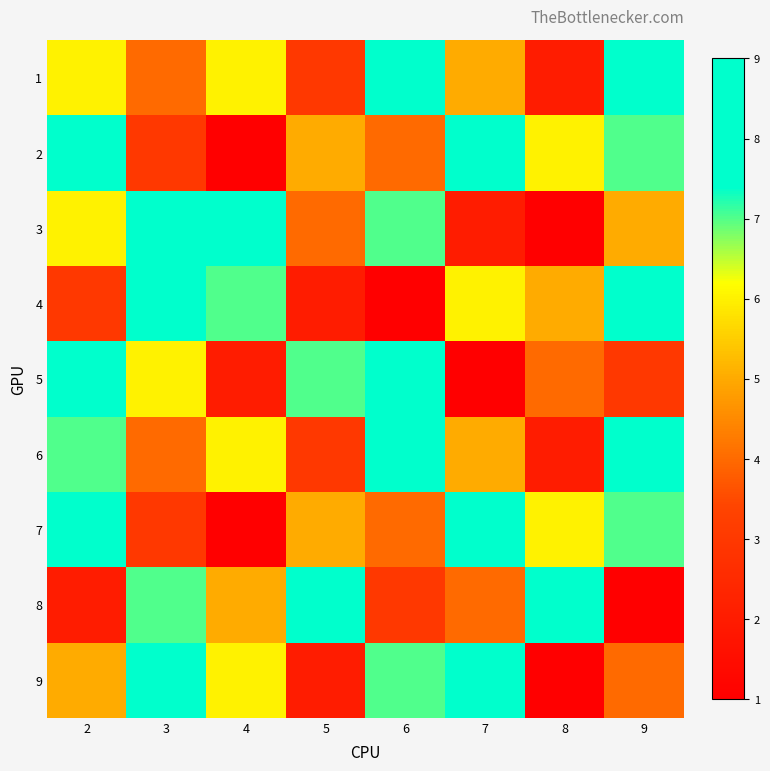

What is the minimum value shown in the chart?

1